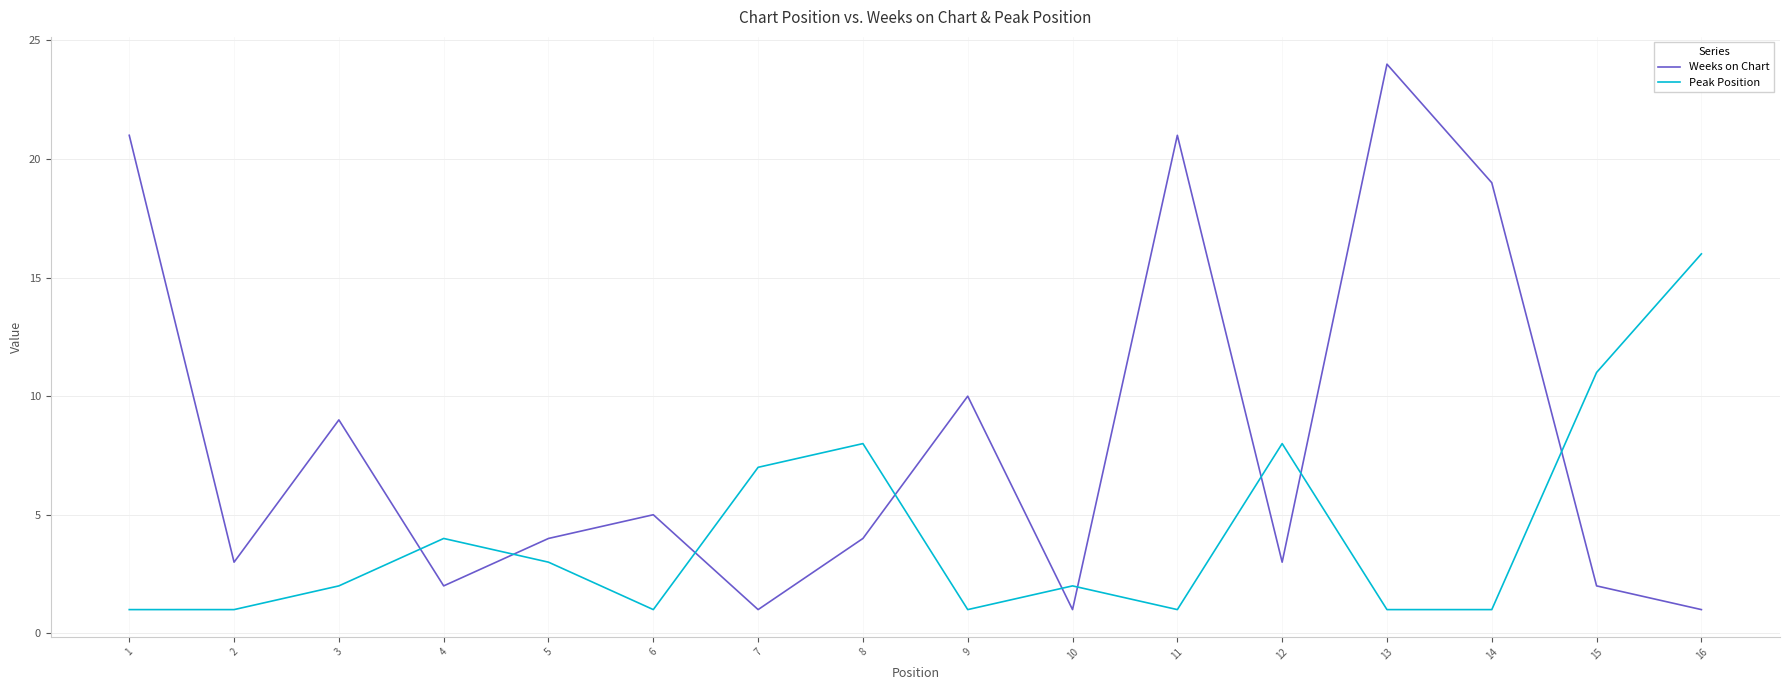

The value of Weeks on Chart at 1 is 21. True or false?

True